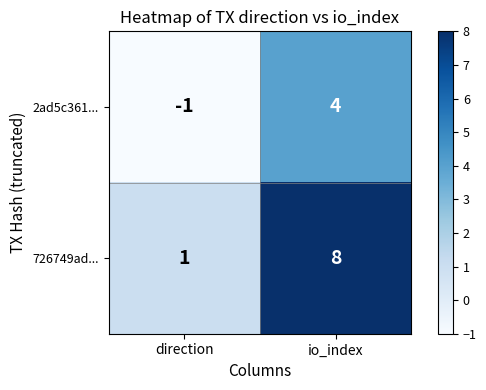

Reading left to right, transcribe all the data shown in this chart.

2ad5c361...: direction=-1	io_index=4
726749ad...: direction=1	io_index=8